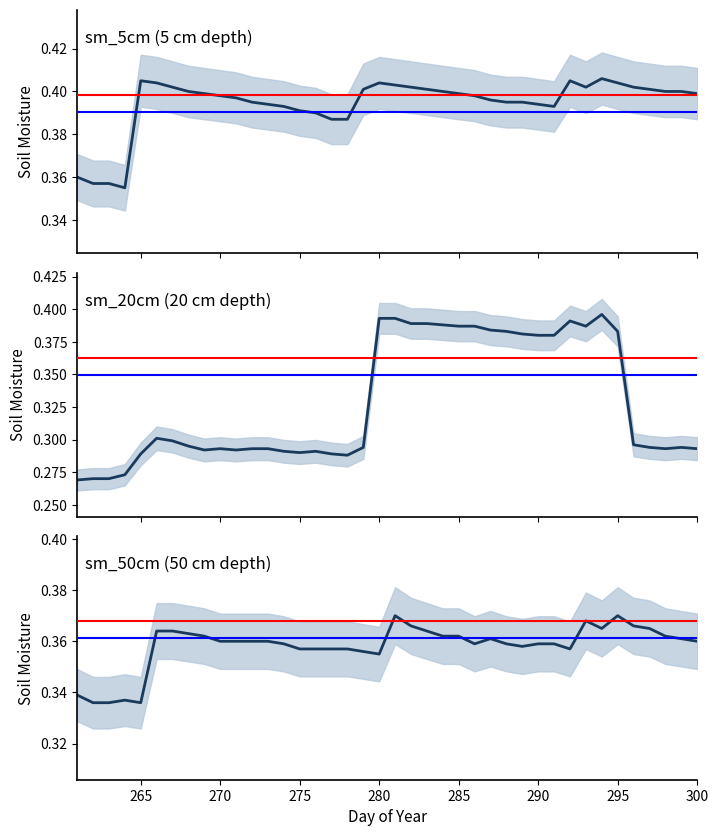

True or false: sm_5cm and sm_50cm intersect in this chart.

False